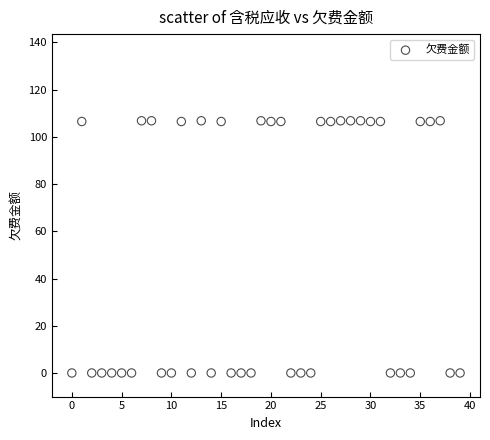

What is the range of Y values (max minus min)?

106.8